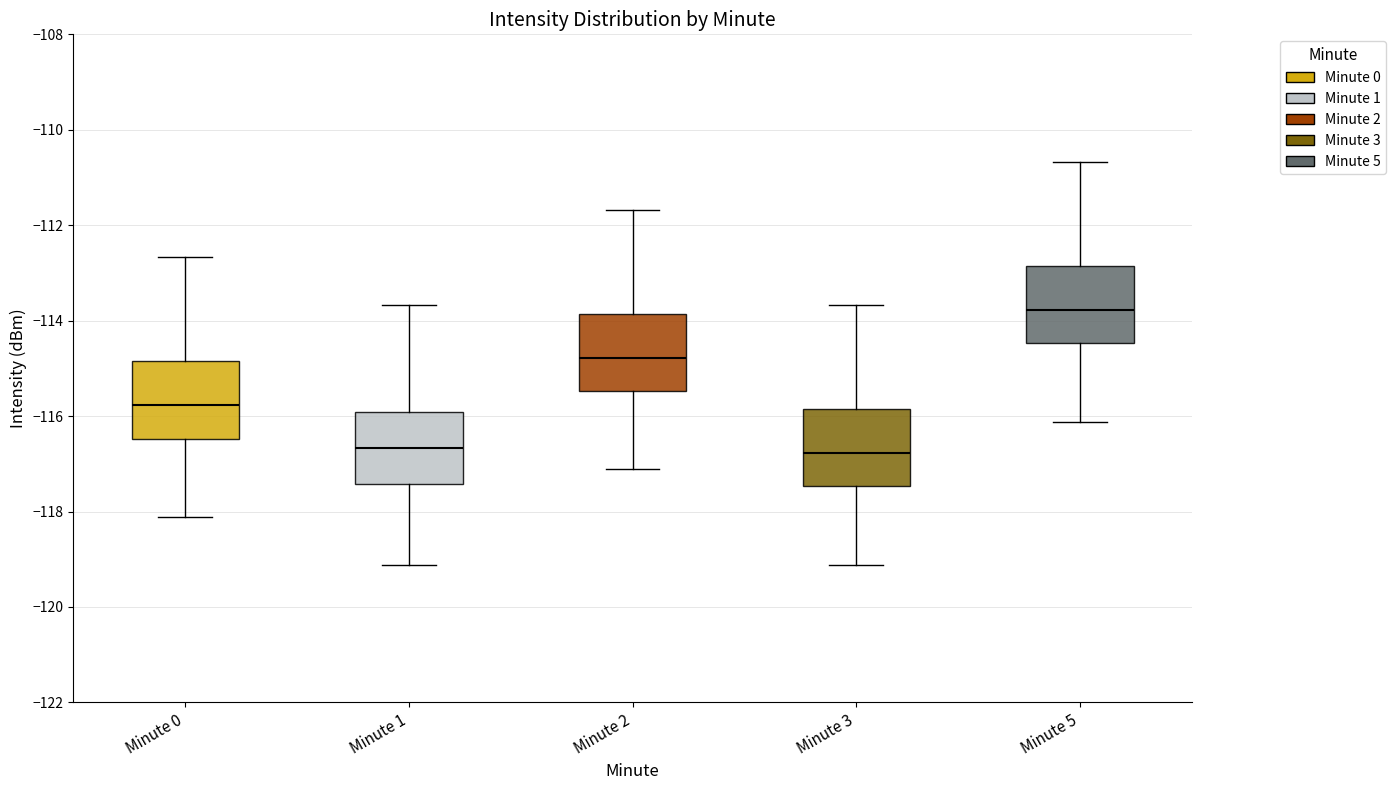

Which box has the highest median line?

Minute 5